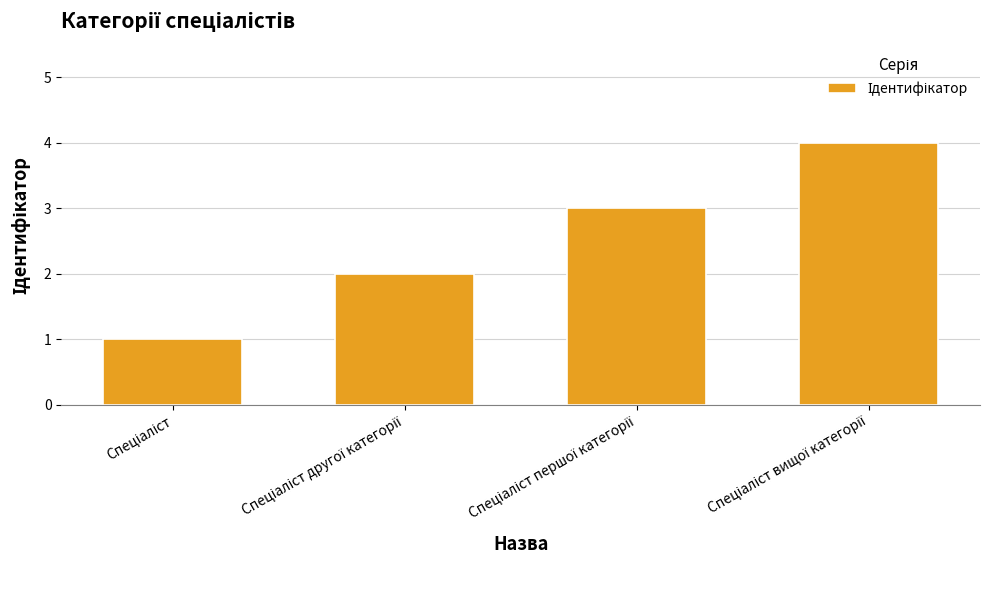

Reading left to right, list all the values displayed in this chart.

1	2	3	4